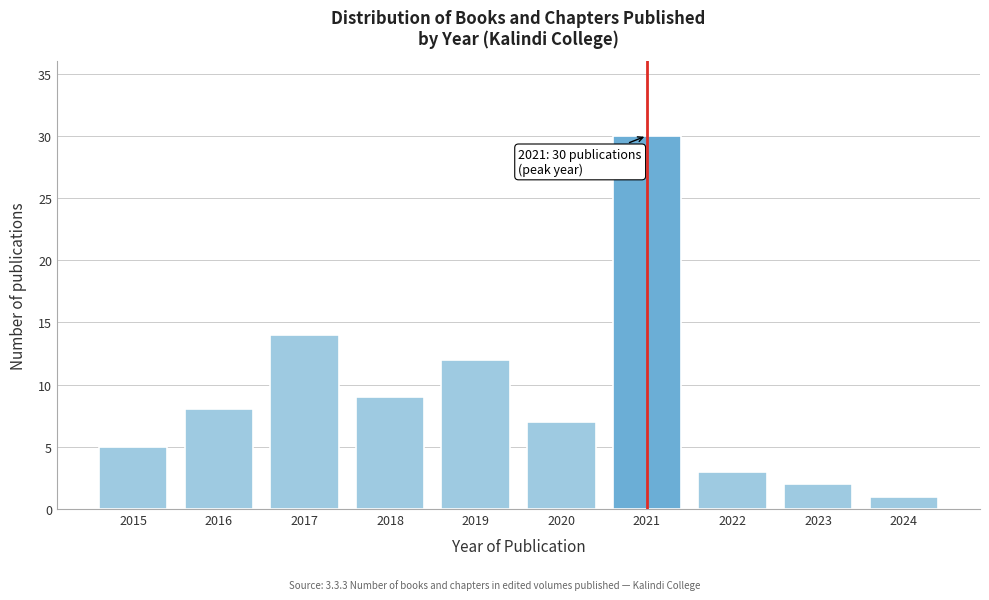

Reading left to right, extract all data points from this chart.

2015=5	2016=8	2017=14	2018=9	2019=12	2020=7	2021=30	2022=3	2023=2	2024=1